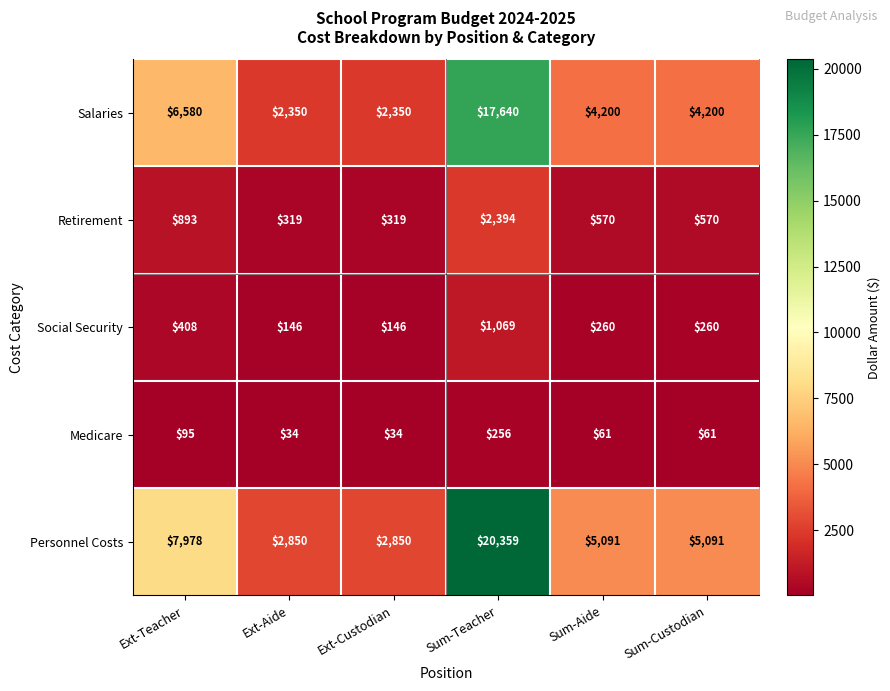

Which category has the highest value across all series?

Sum-Teacher